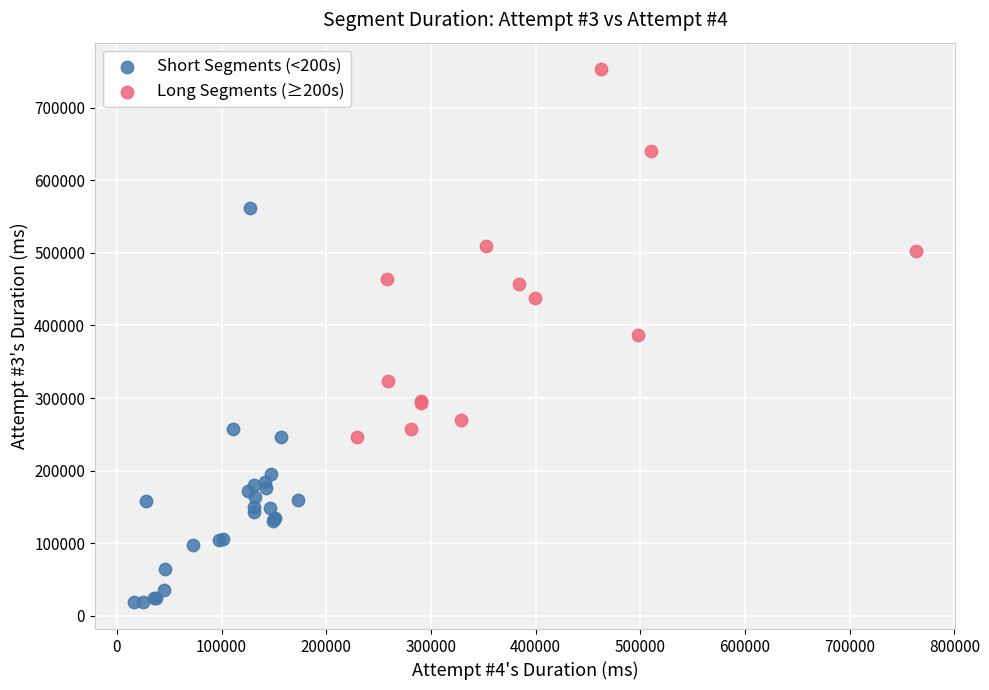

Which series has the widest spread of Y values?

Short Segments (<200s)